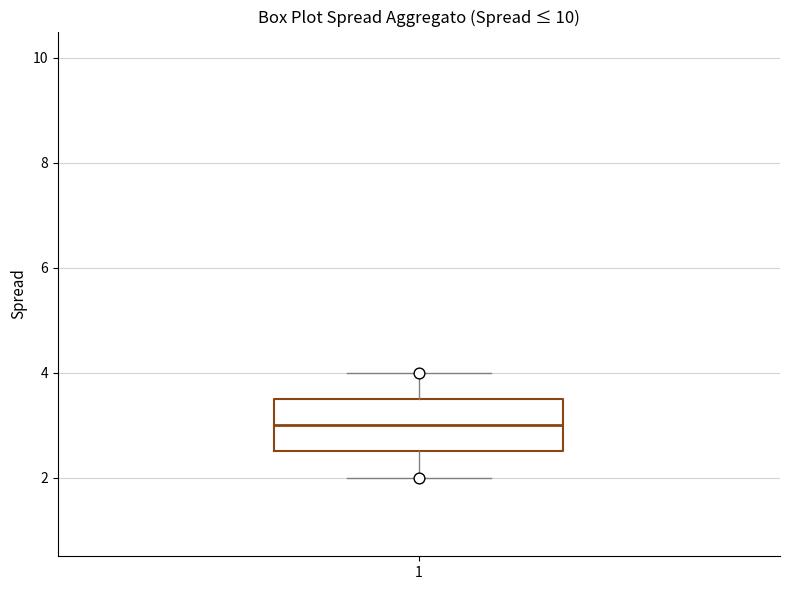

Read this box plot against the y-axis: the position of the median line, the range covered by the box, and the ends of both whiskers. The values are not printed on the chart, so give them approximately, as read against the axis.

median 3.0, box 2.6 to 3.6, whiskers 2.0 to 4.0